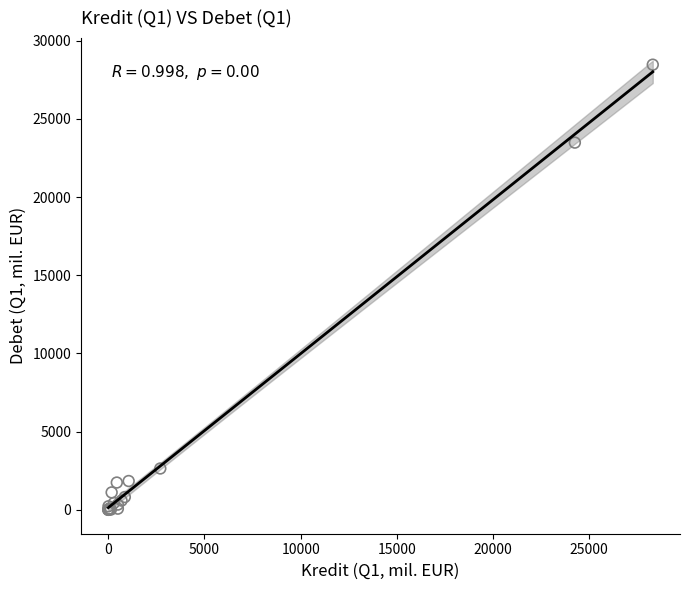

What Y value in the scatter plot is closest to 14233?

23482.9